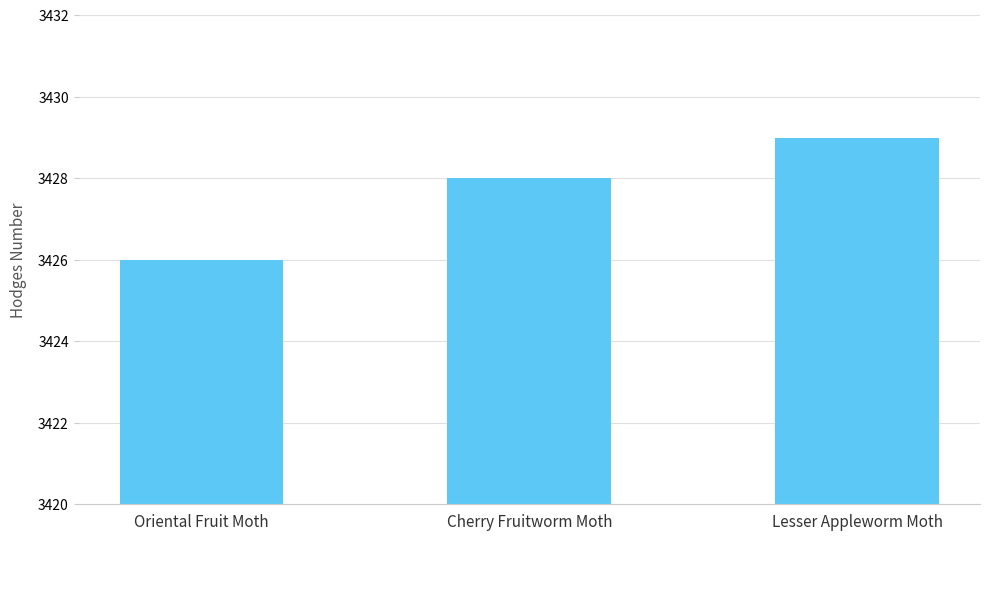

Reading right to left, what are all the values shown in this chart?

3429	3428	3426